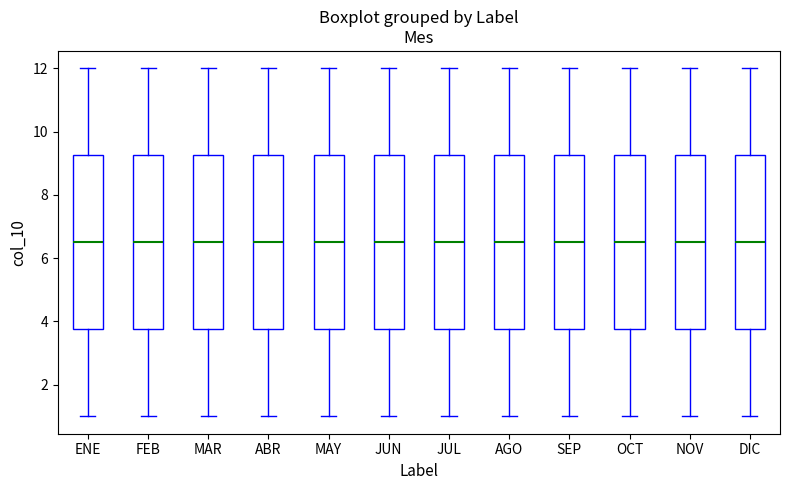

Reading left to right, transcribe this box plot: for each box, give where its median line is, the range the box spans, and where its two whiskers end, as read against the y-axis. The values are not printed on the chart, so give them approximately, as read against the axis.

ENE: median 6.6, box 3.8 to 9.2, whiskers 1.0 to 12.0
FEB: median 6.6, box 3.8 to 9.2, whiskers 1.0 to 12.0
MAR: median 6.6, box 3.8 to 9.2, whiskers 1.0 to 12.0
ABR: median 6.6, box 3.8 to 9.2, whiskers 1.0 to 12.0
MAY: median 6.6, box 3.8 to 9.2, whiskers 1.0 to 12.0
JUN: median 6.6, box 3.8 to 9.2, whiskers 1.0 to 12.0
JUL: median 6.6, box 3.8 to 9.2, whiskers 1.0 to 12.0
AGO: median 6.6, box 3.8 to 9.2, whiskers 1.0 to 12.0
SEP: median 6.6, box 3.8 to 9.2, whiskers 1.0 to 12.0
OCT: median 6.6, box 3.8 to 9.2, whiskers 1.0 to 12.0
NOV: median 6.6, box 3.8 to 9.2, whiskers 1.0 to 12.0
DIC: median 6.6, box 3.8 to 9.2, whiskers 1.0 to 12.0